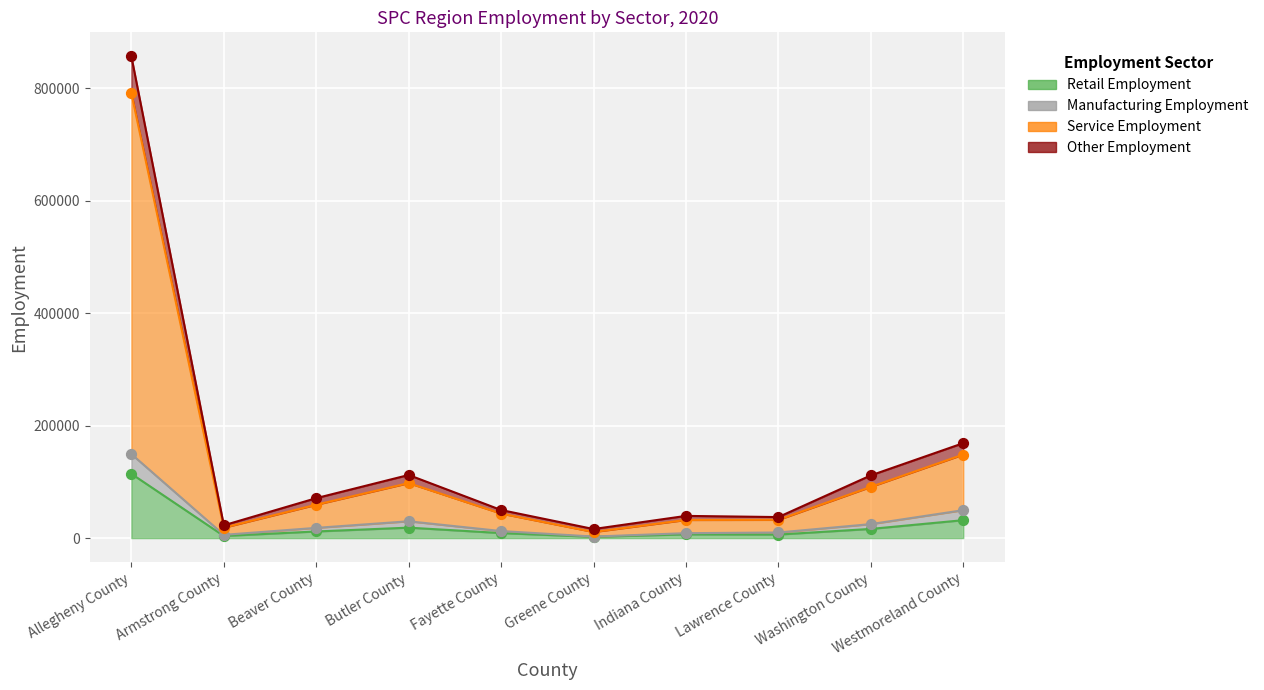

Which series has the largest total across all categories?

Service Employment